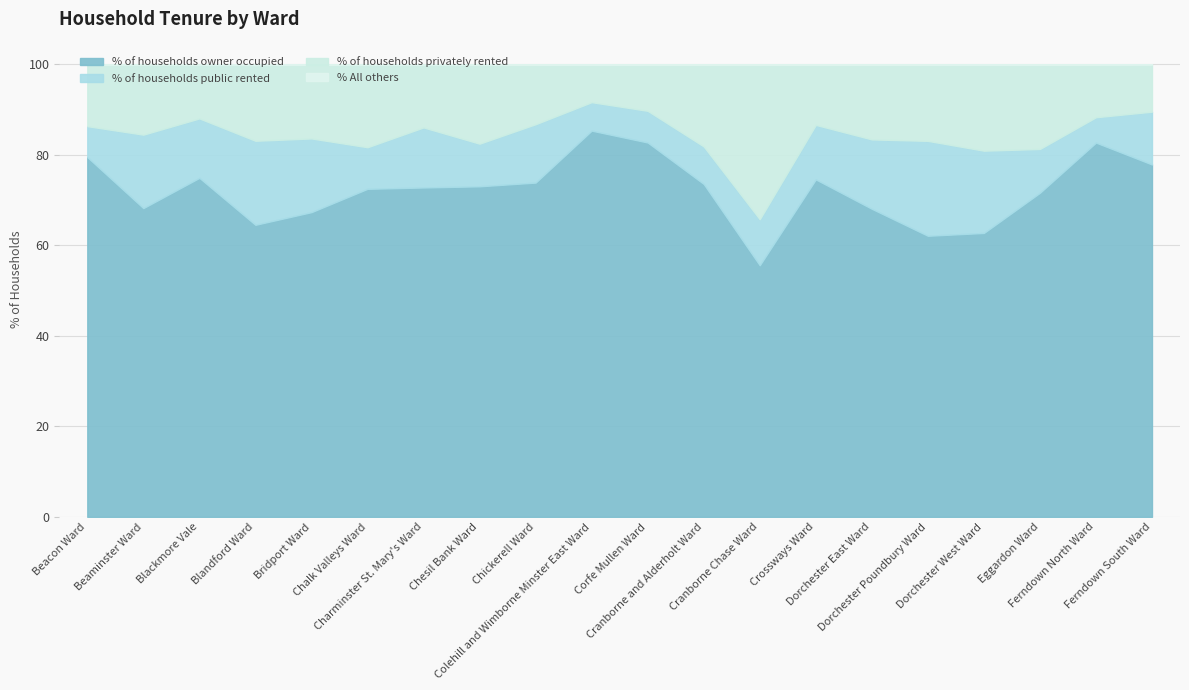

Which series has the widest spread of values?

% of households owner occupied